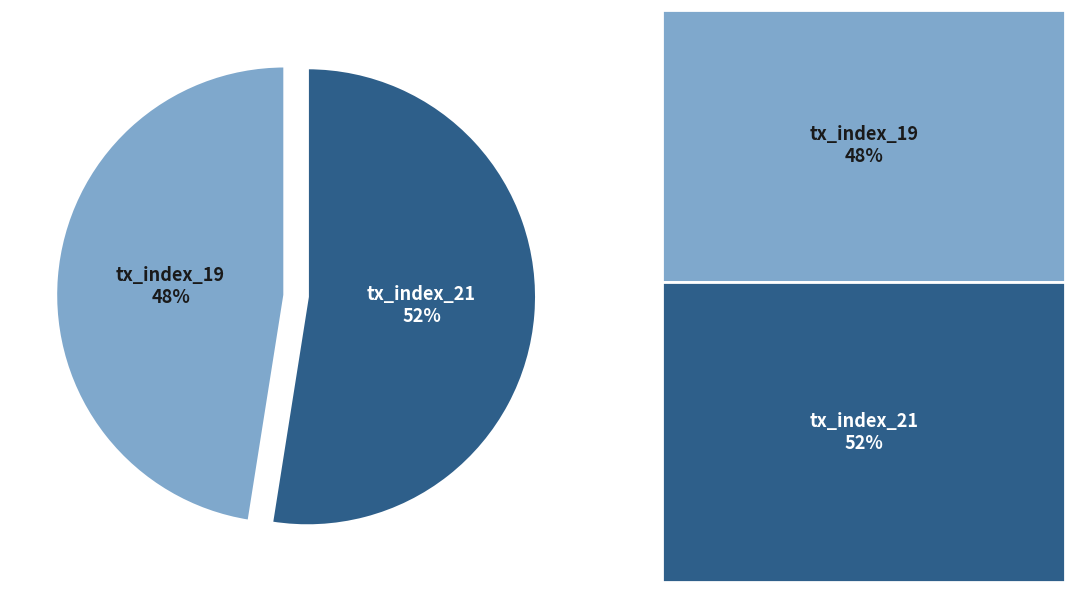

How many slices are in this pie chart?

2